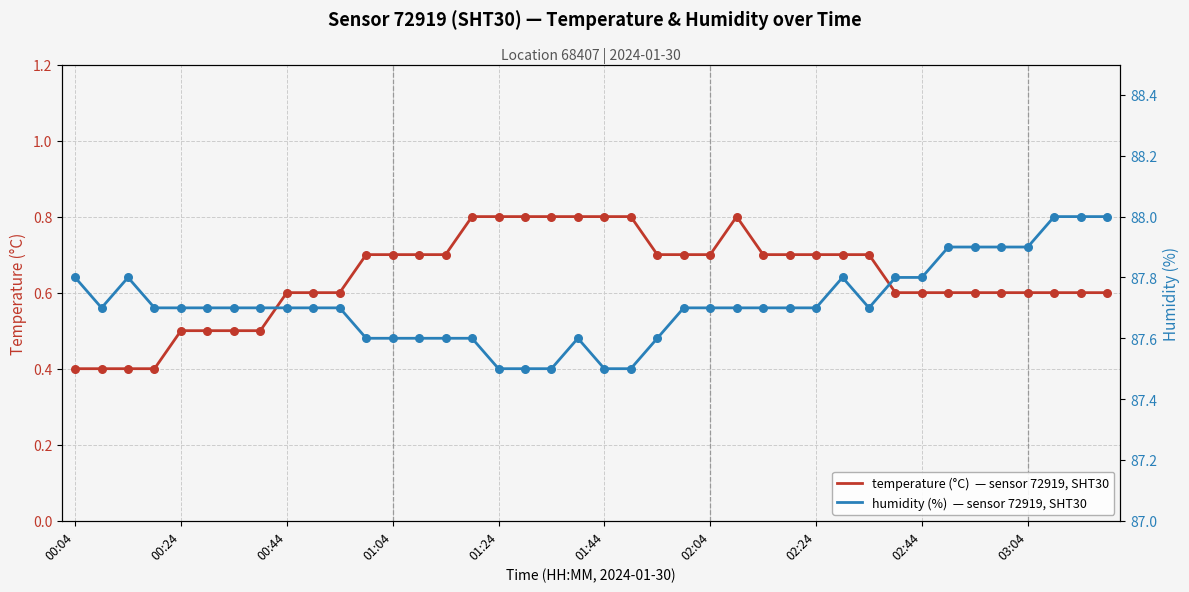

What are all the series names shown in the legend?

temperature, humidity